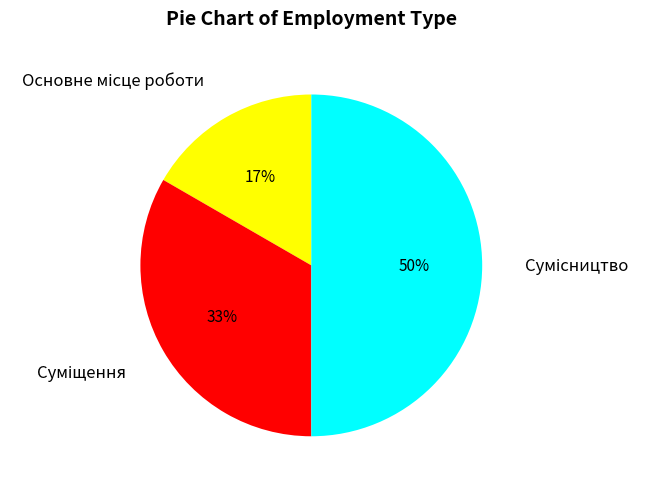

What is the total percentage of Суміщення and Сумісництво?

83.3%